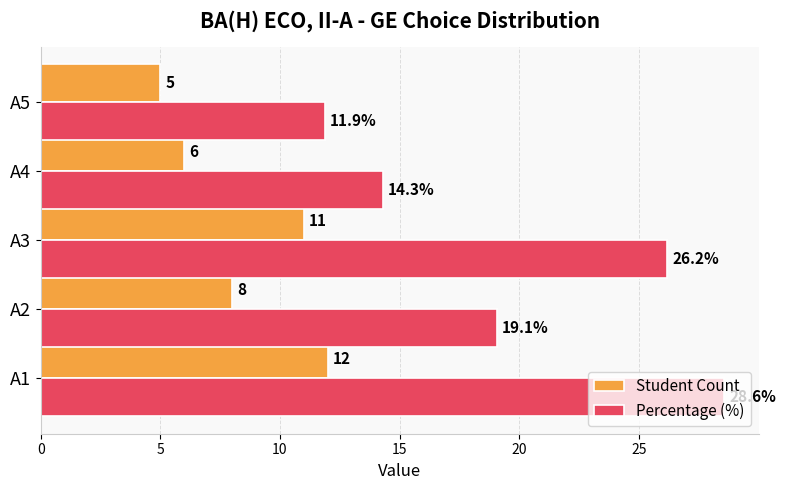

Which series has the widest spread of values?

Percentage (%)